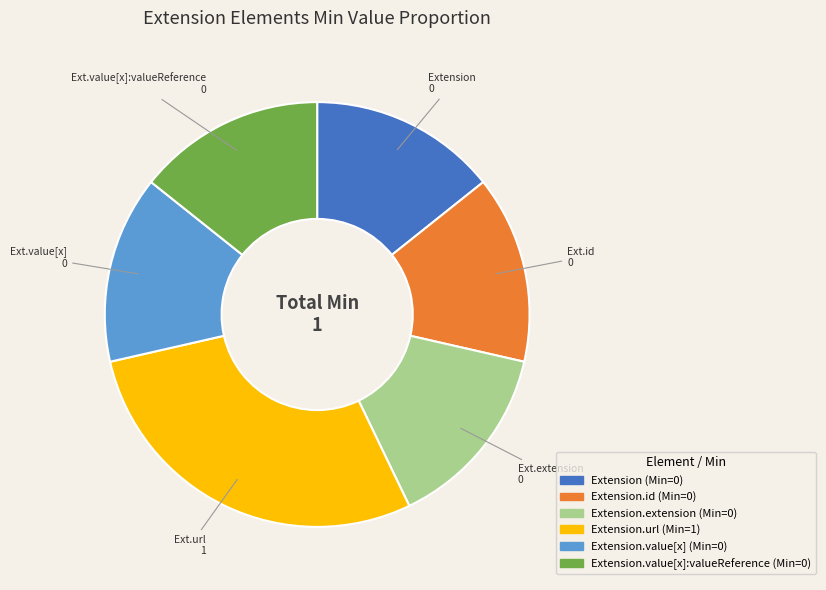

Is there a majority slice in this chart?

No